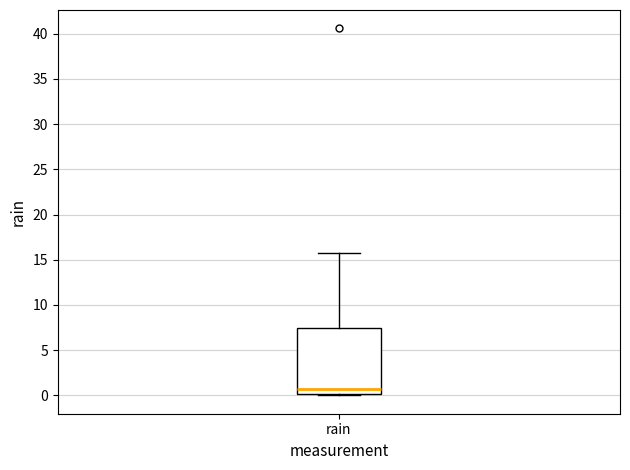

Transcribe this box plot: give where the median line is, the range the box spans, and where the two whiskers end, as read against the y-axis. The values are not printed on the chart, so give them approximately, as read against the axis.

median 0.5, box 0.0 to 7.5, whiskers 0.0 (just below the box's lower edge) to 16.0